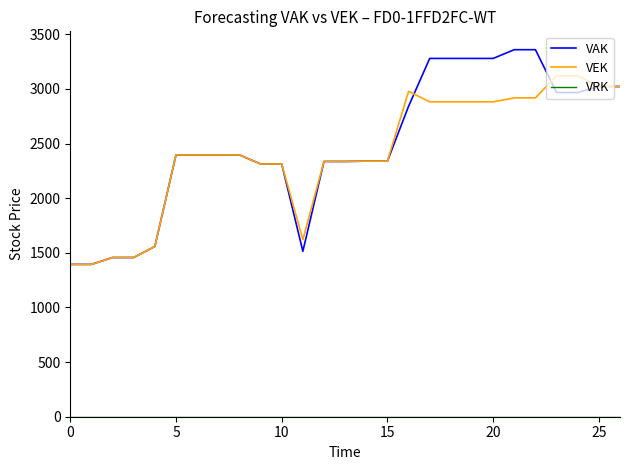

Which series has the widest spread of values?

VAK